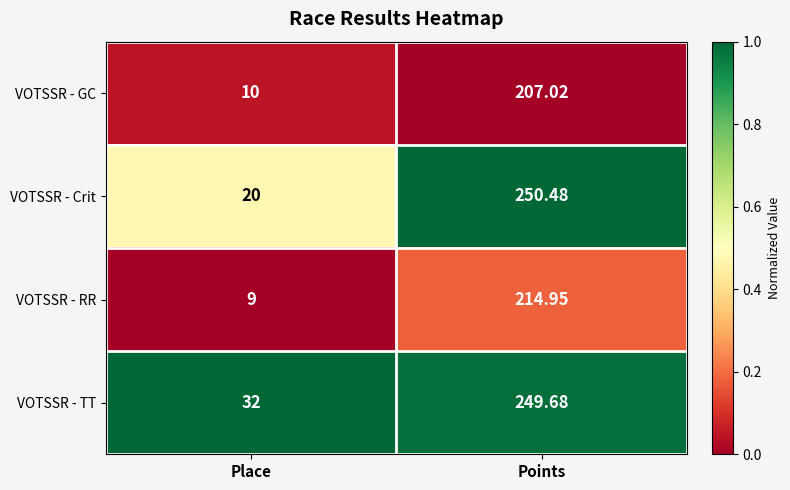

Which category has the lowest value in the VOTSSR - TT series?

Place